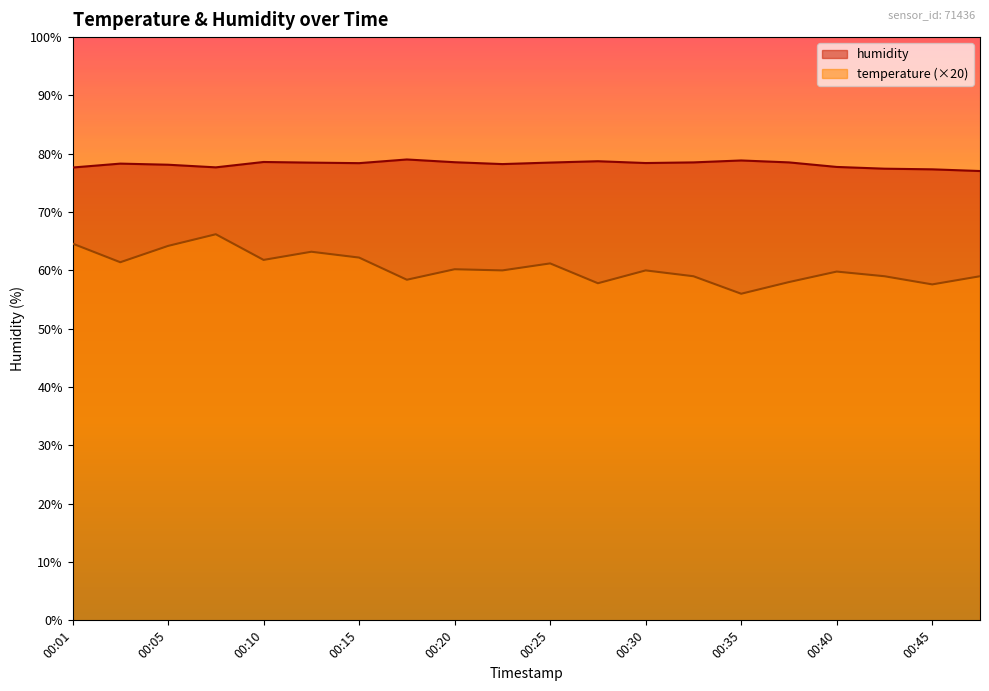

What value does the temperature series have at 00:15?

62.2